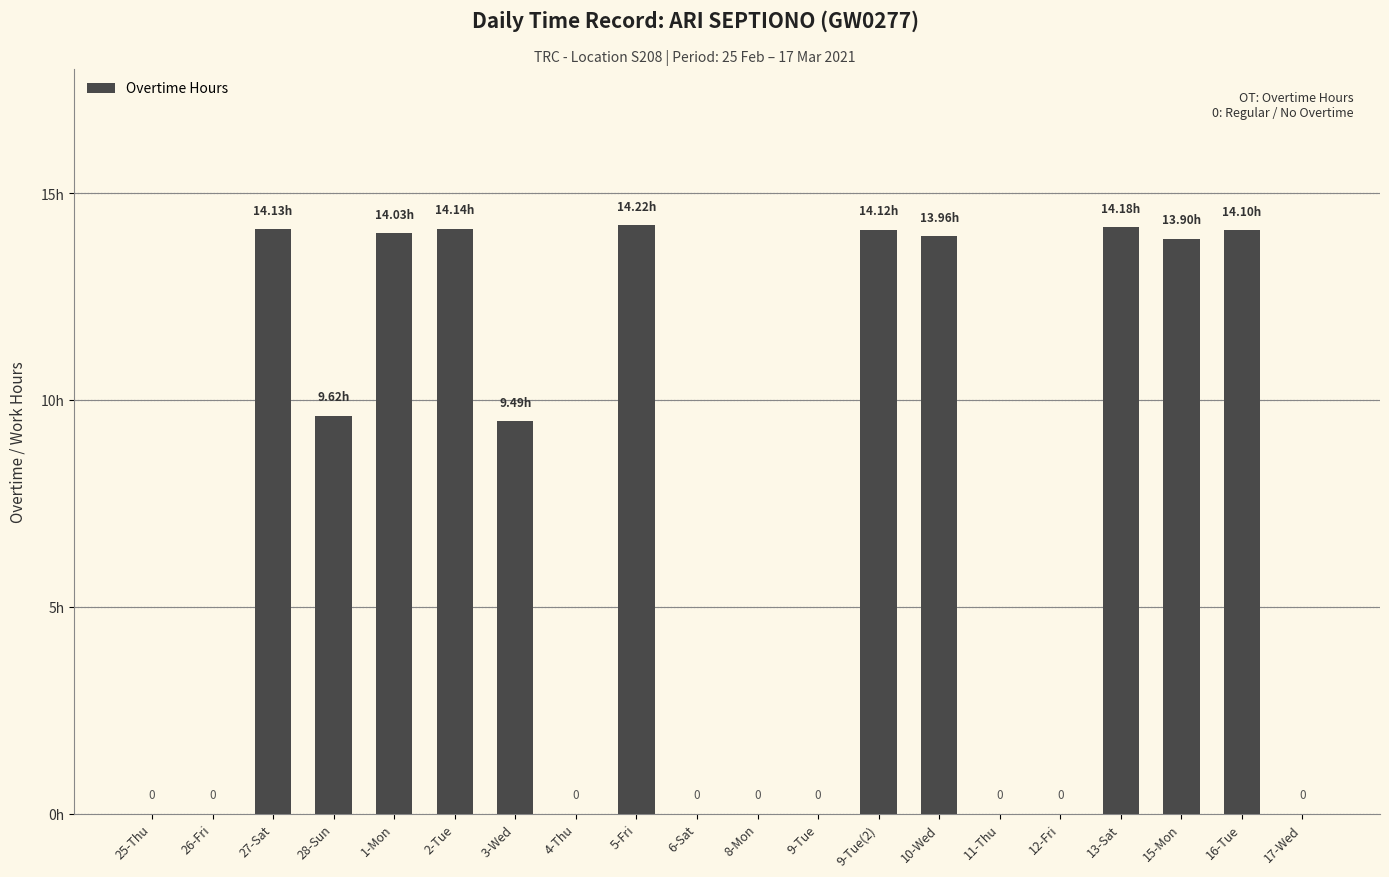

Are the bars horizontal?

No